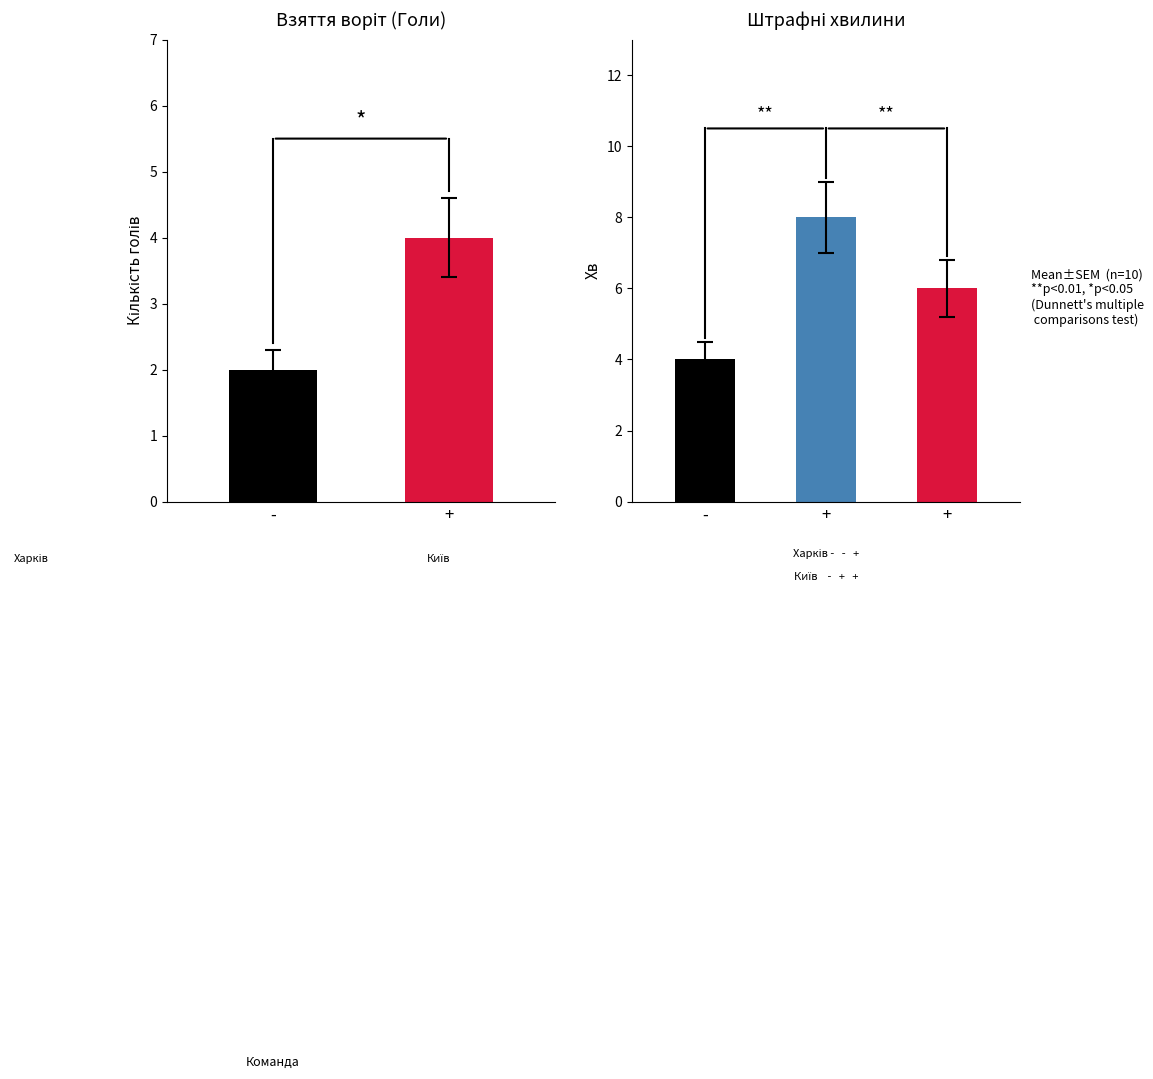

Are the bars horizontal?

No